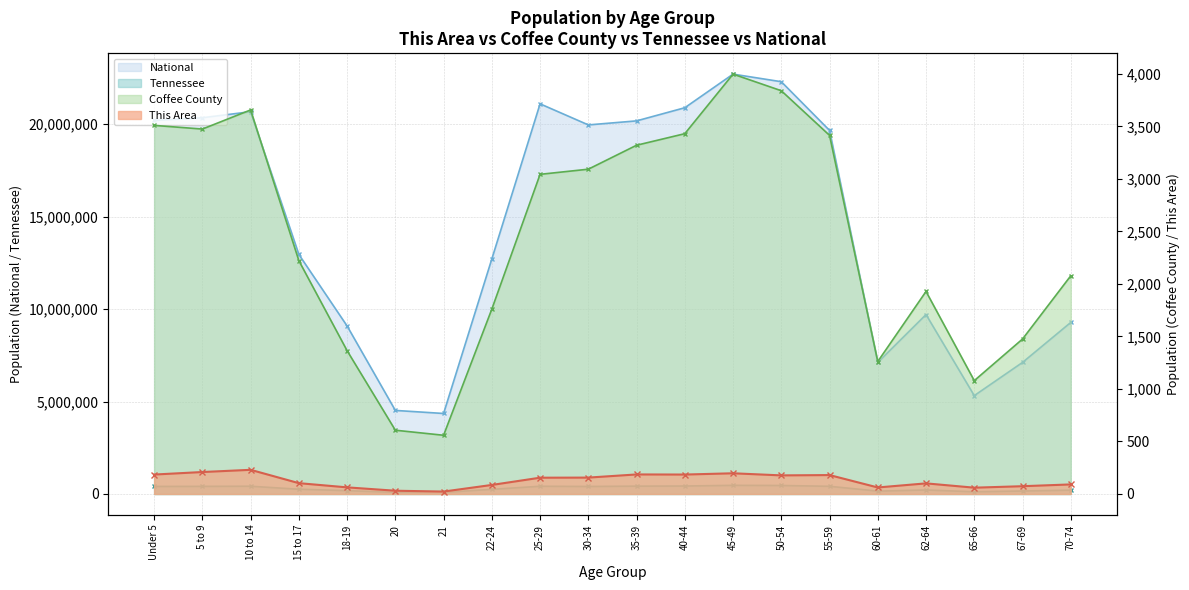

Between 55-59 and 65-66, which series saw the biggest shift?

National